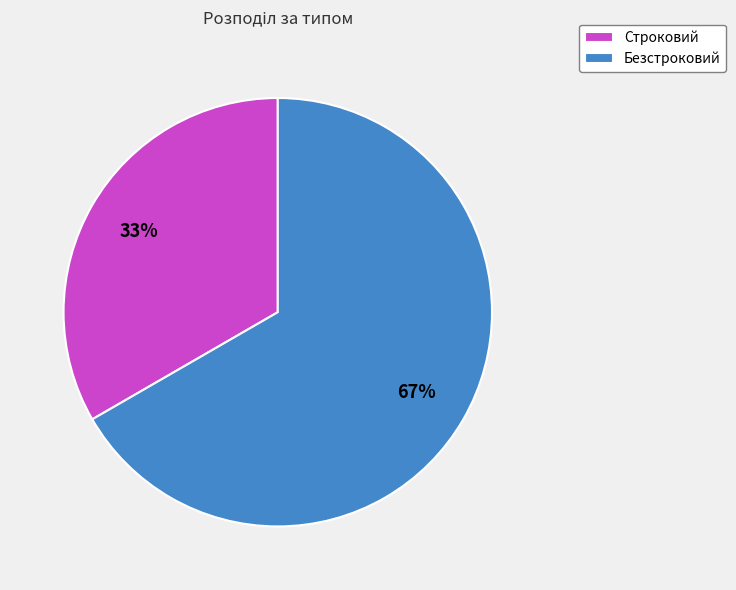

What is the ratio of the value at Строковий to the value at Безстроковий?

0.5